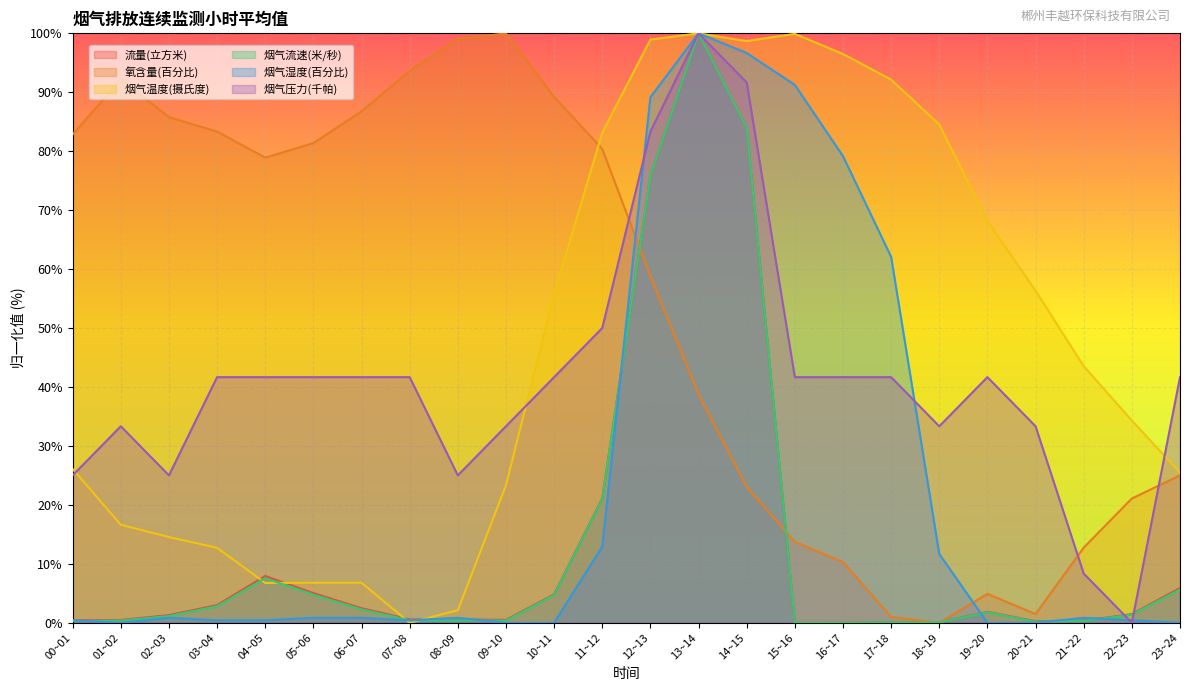

What is the difference between the second highest and minimum values in the 烟气压力(千帕) series?

91.7